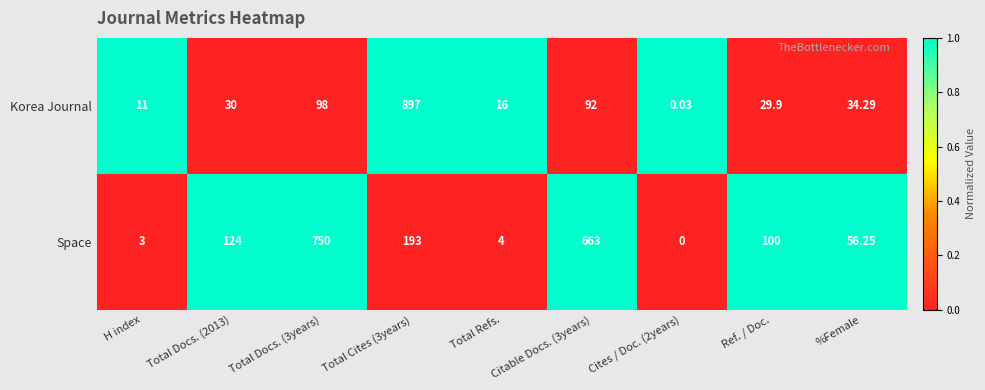

What is the total value across all series at Total Docs. (3years)?

848.0